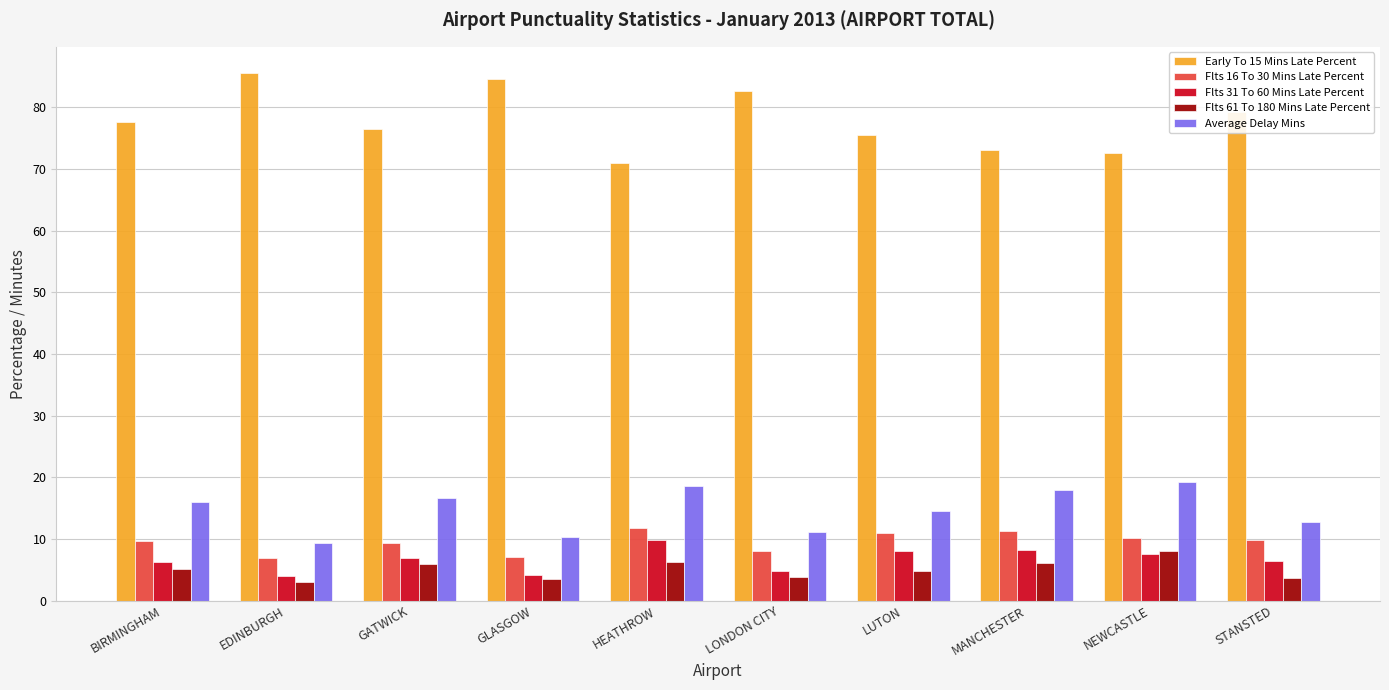

True or false: Flts 61 To 180 Mins Late Percent has a value of 4.7 at LUTON.

True